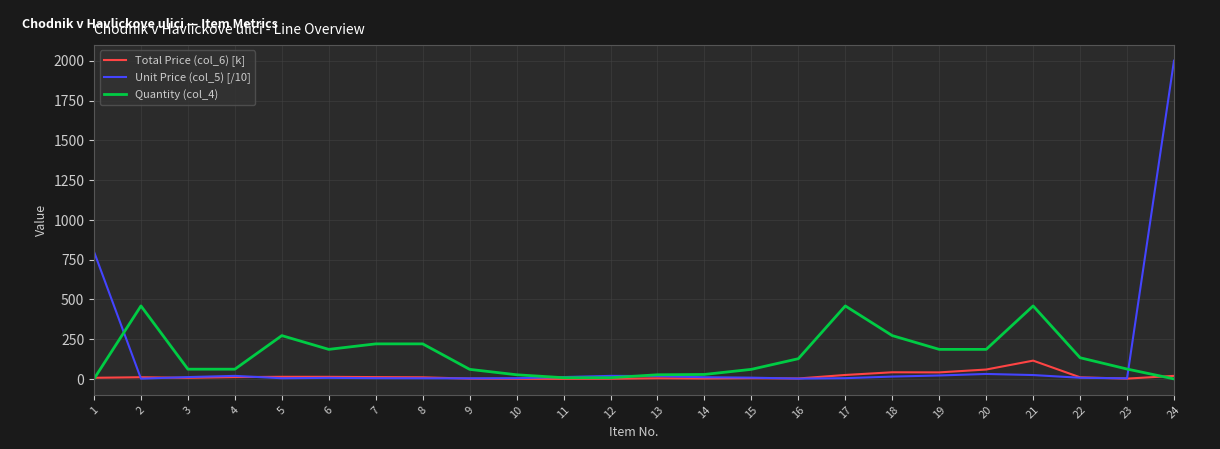

Which series ends up on top after the final intersection of Quantity (col_4) and Total Price (col_6) [k]?

Total Price (col_6) [k]